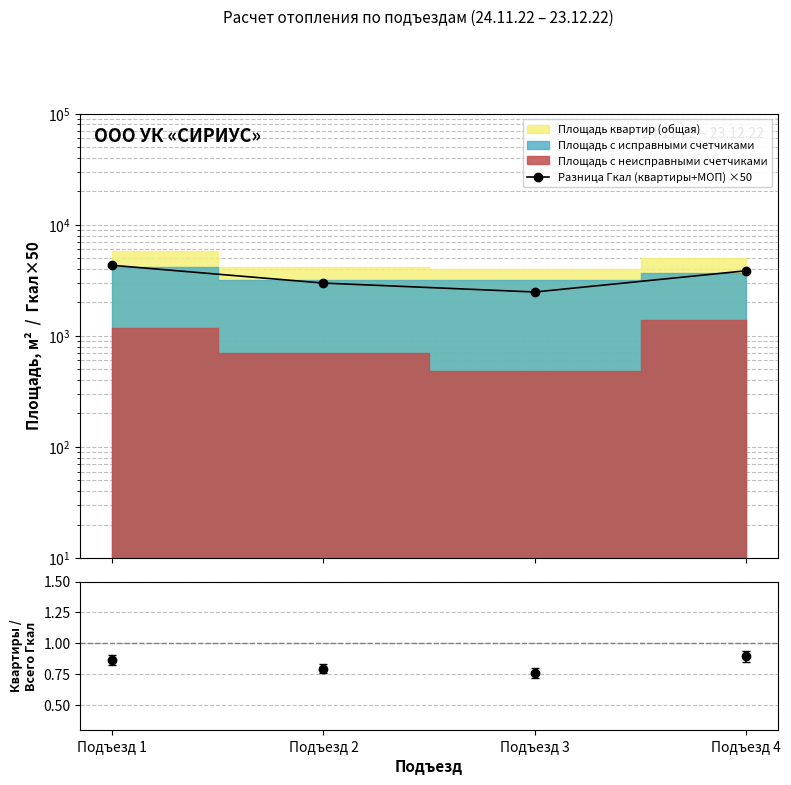

Which category has the highest value across all series?

Подъезд 1